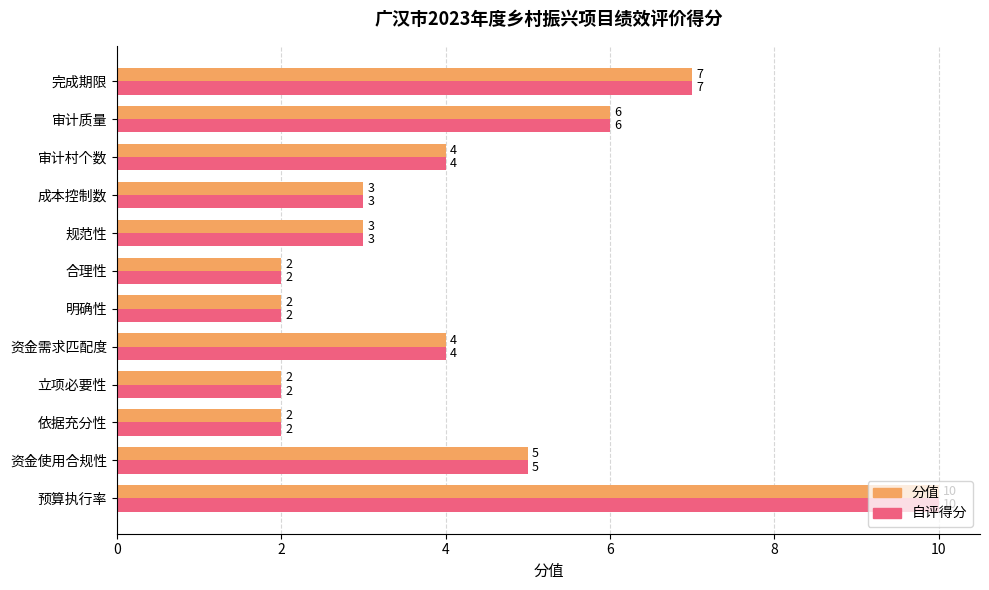

What is the difference between the second highest and minimum values in the 分值 series?

5